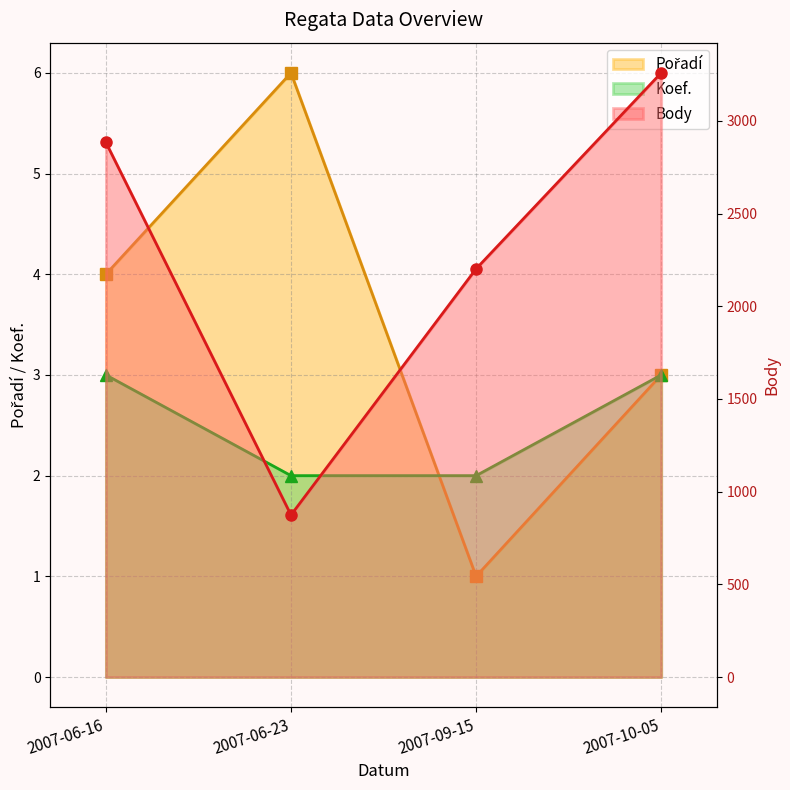

Between which two adjacent categories do Pořadí line and Koef. line first intersect?

2007-06-23 and 2007-09-15